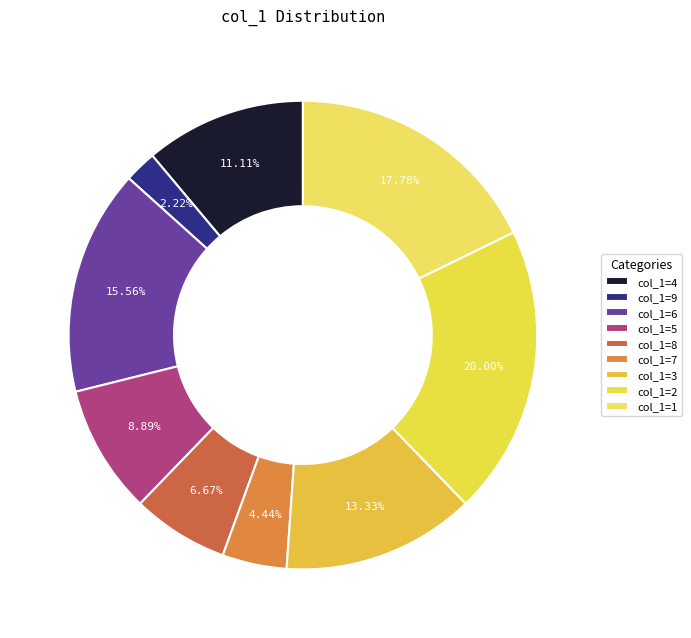

Which slice is the largest?

2